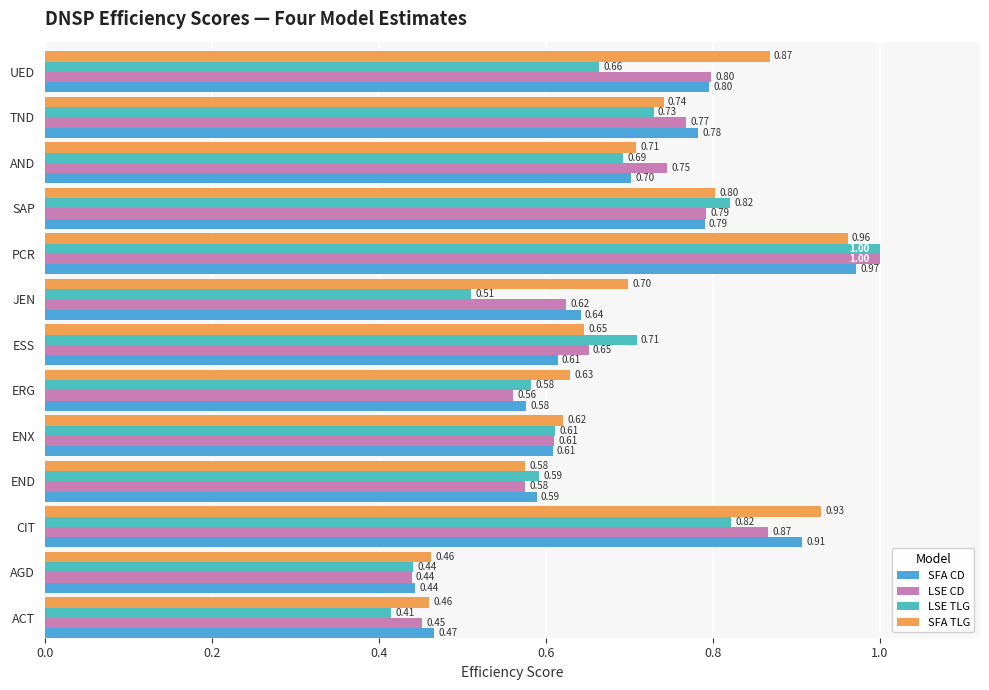

What is the difference between the maximum and minimum values in the LSE CD series?

0.6